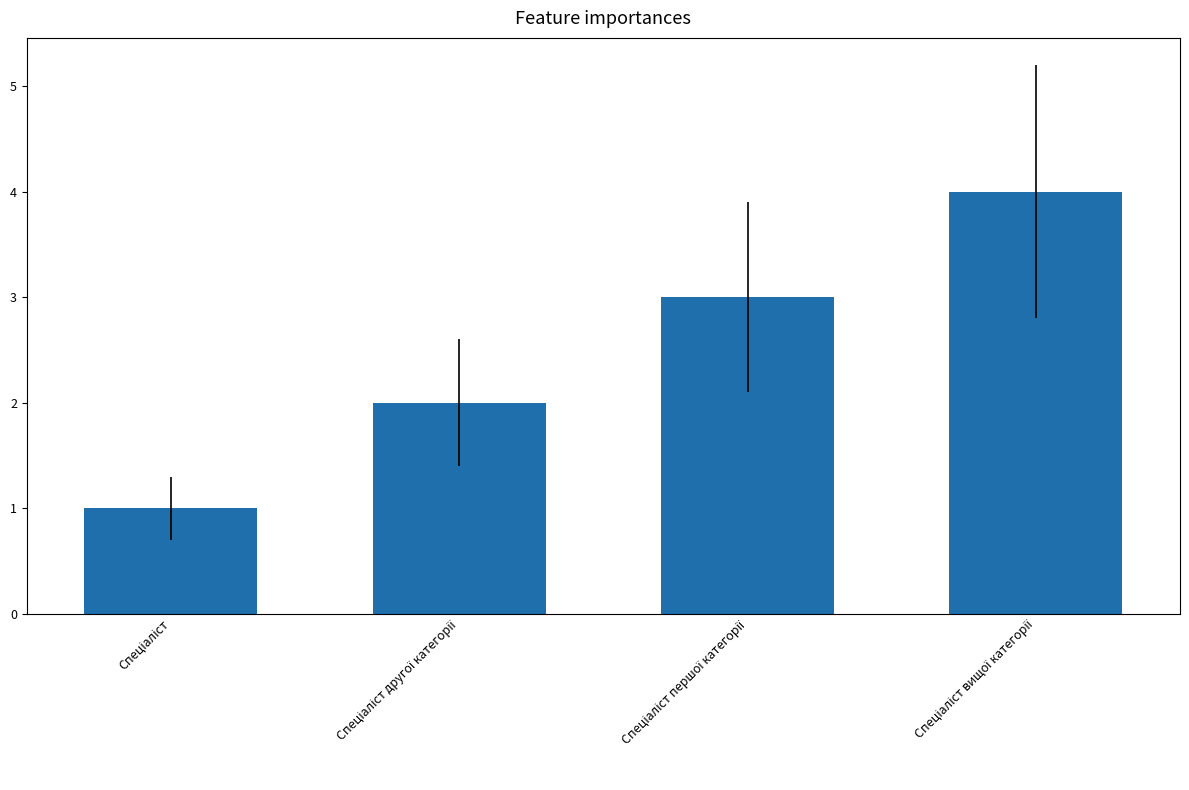

What is the sum of all values?

10